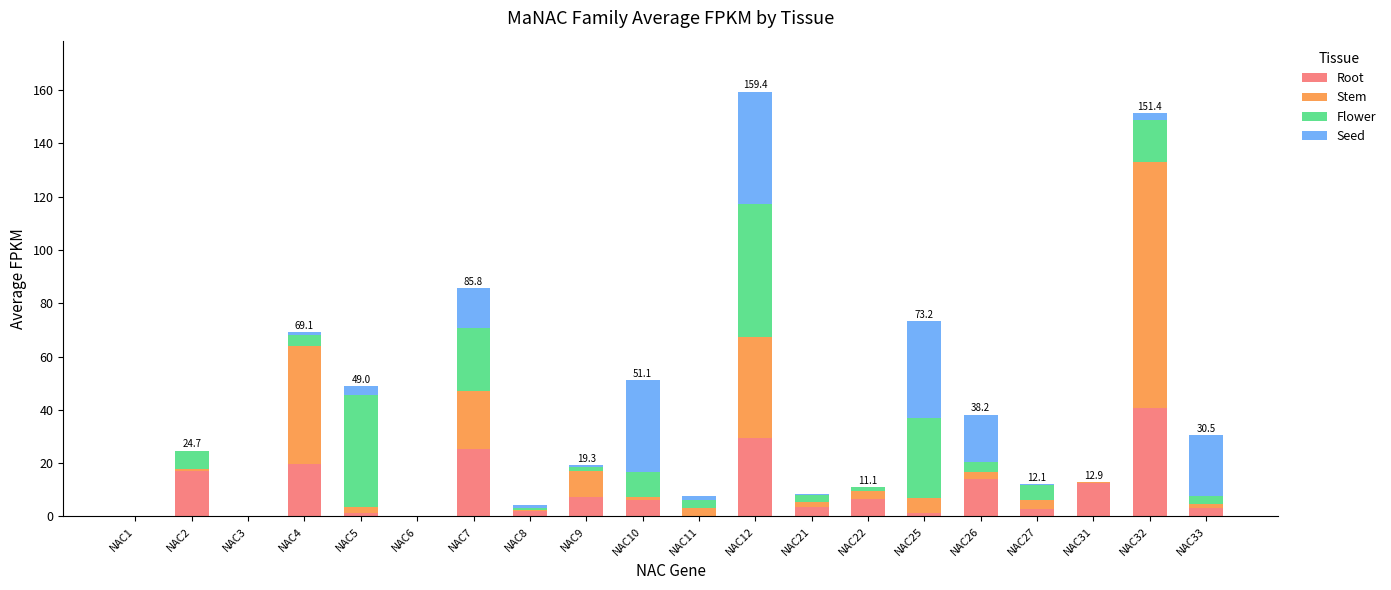

What is the sum of all Root values?

193.5